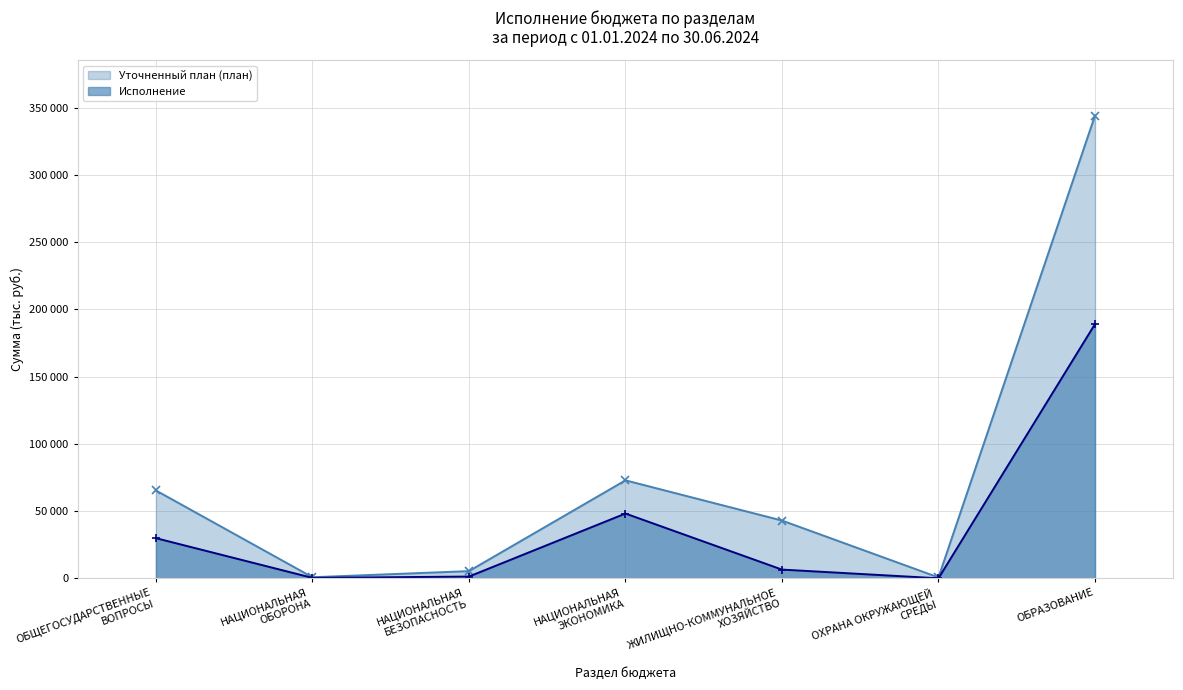

How many lines are shown in the chart?

2